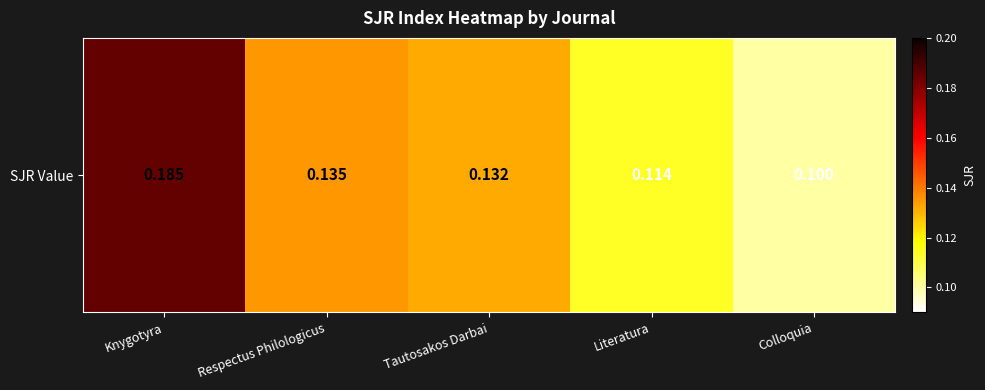

True or false: the data shows 0.1 at Colloquia.

True